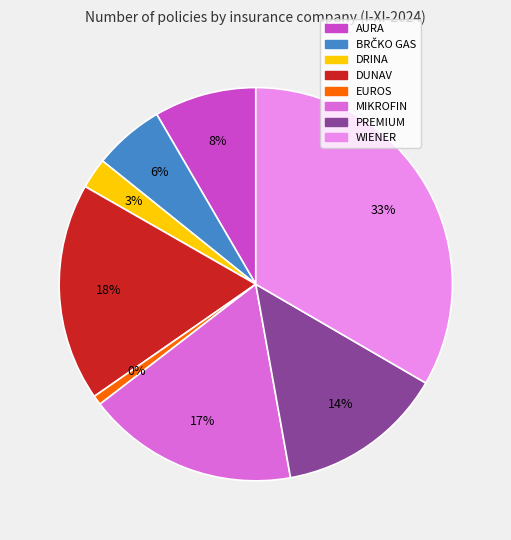

Count the number of slices in the pie.

8